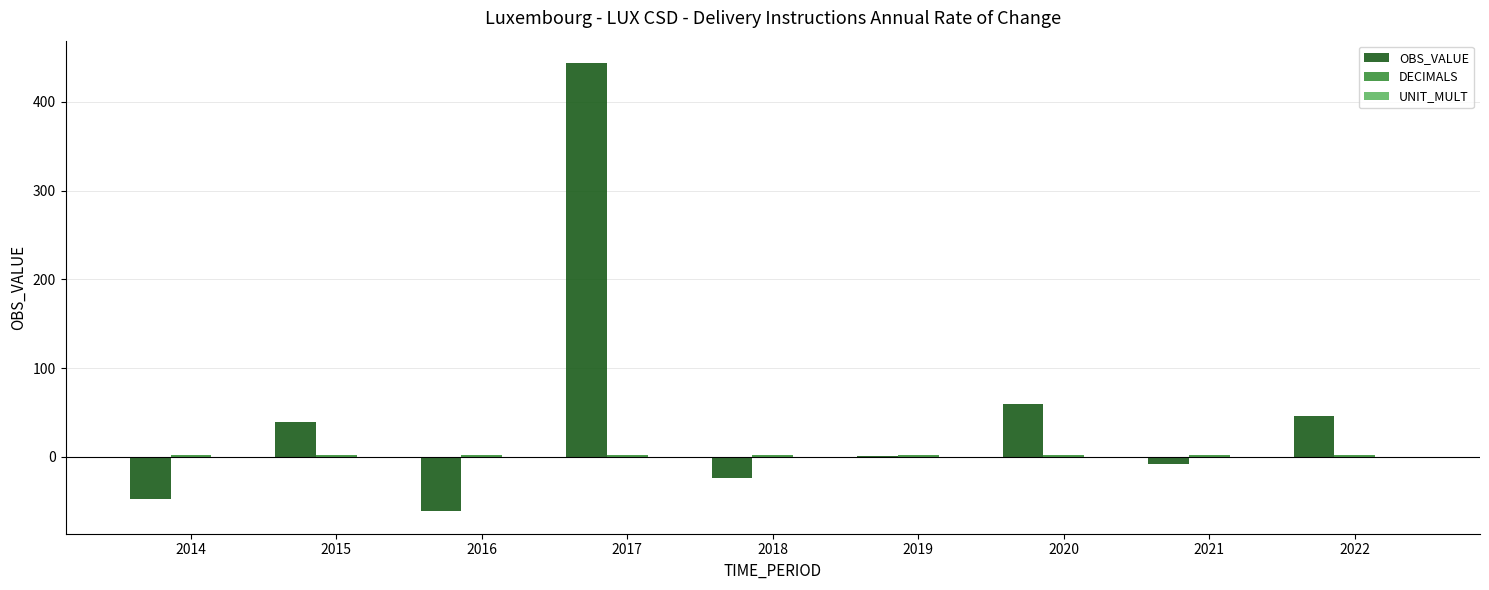

What is the sum of all OBS_VALUE values?

448.4